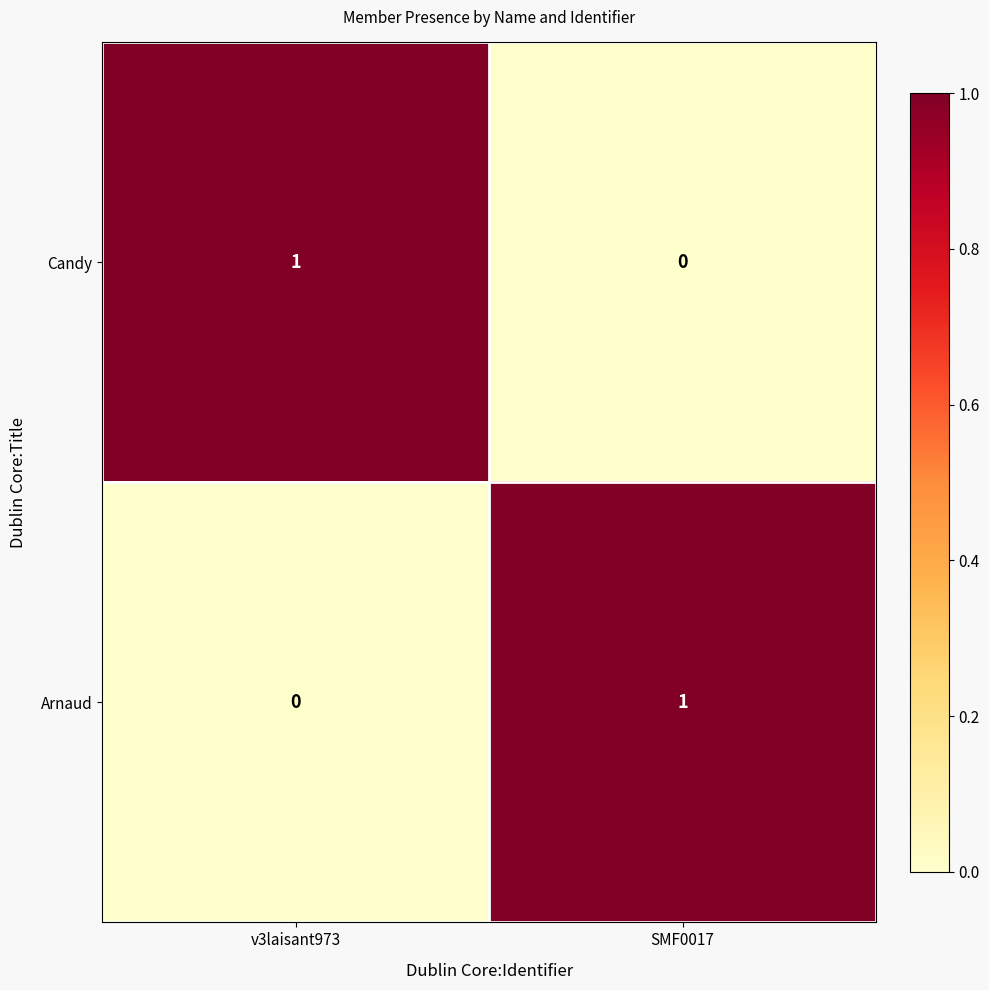

At SMF0017, list the series in order from smallest to largest.

Candy, Arnaud